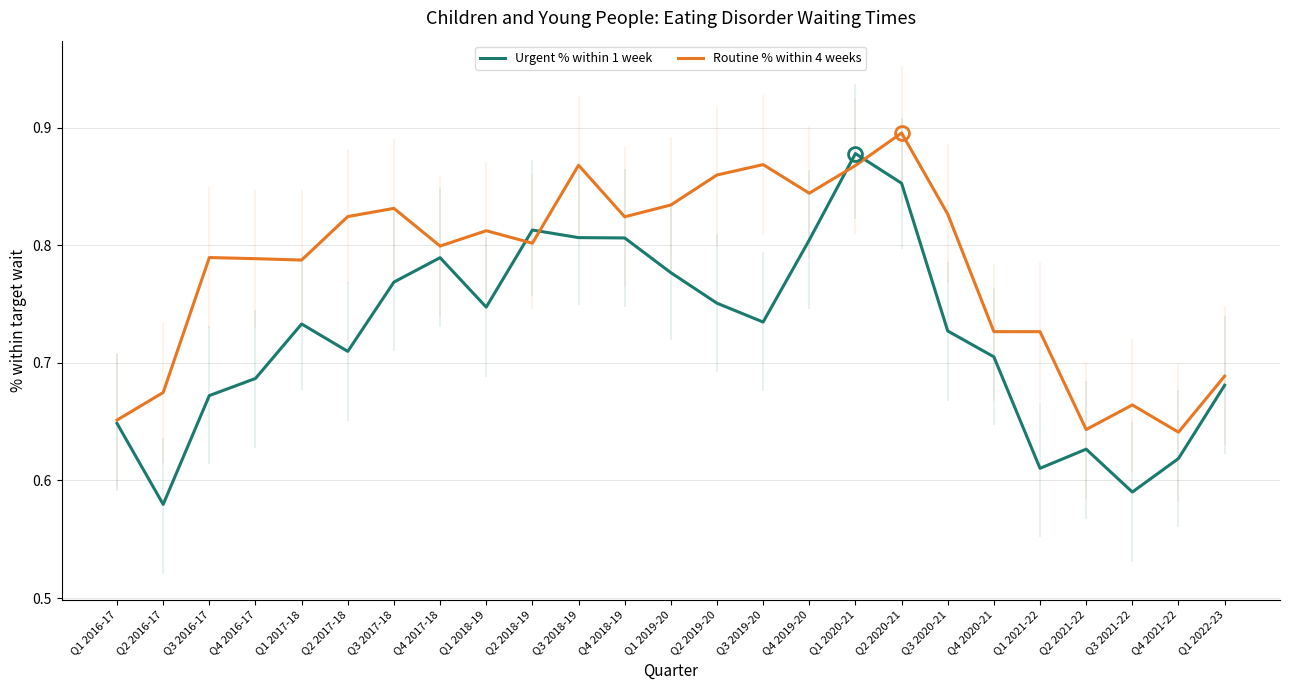

Which series has the largest total across all categories?

Routine % within 4 weeks